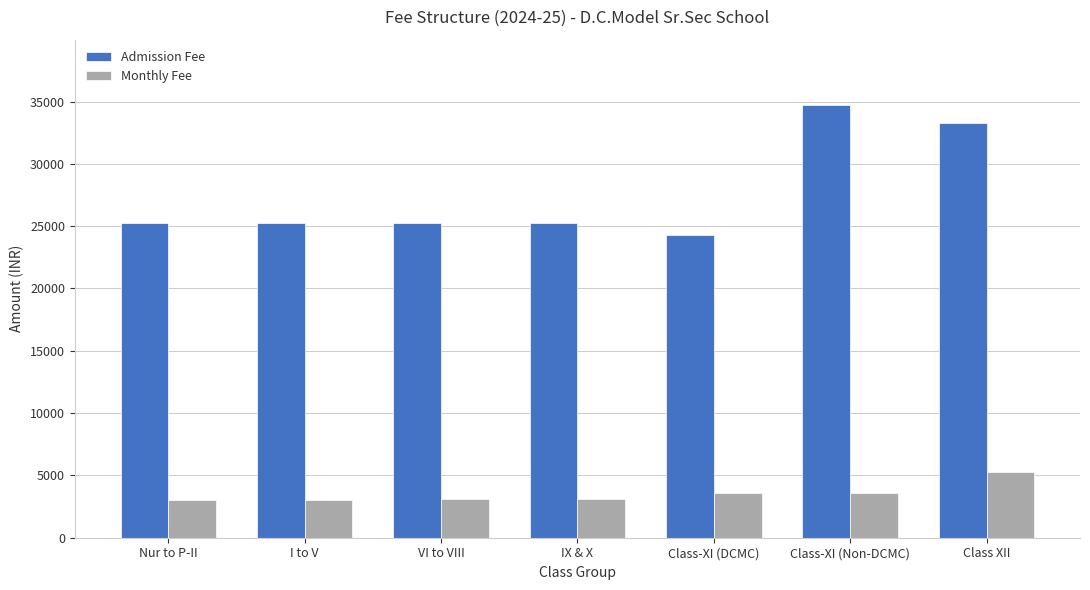

Does the chart contain any negative values?

No